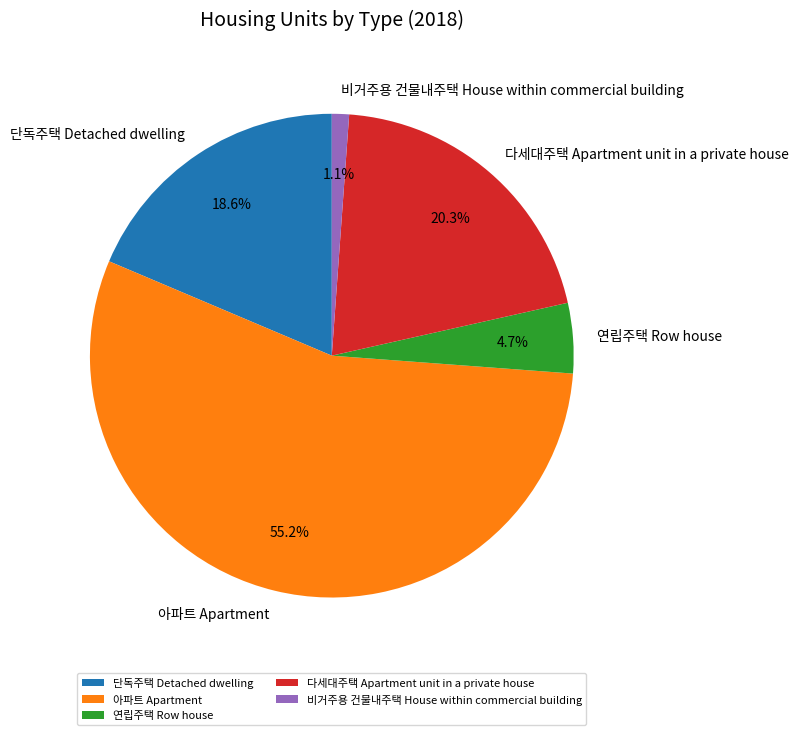

To the nearest percent, what is the difference between the largest and smallest slice percentages?

54%